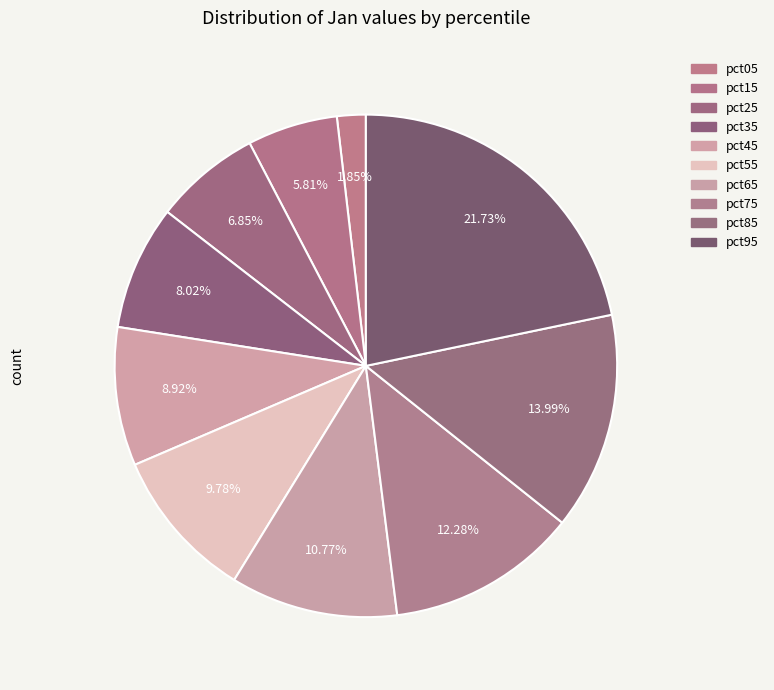

The pct75 slice represents 3% of the pie. True or false?

False